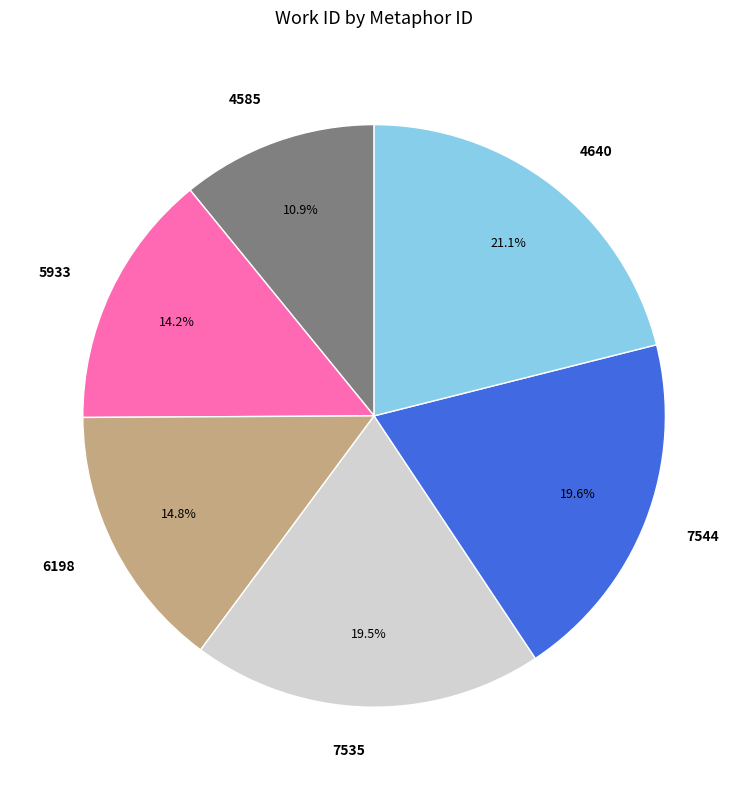

What percentage is the 5933 slice, to the nearest percent?

14%